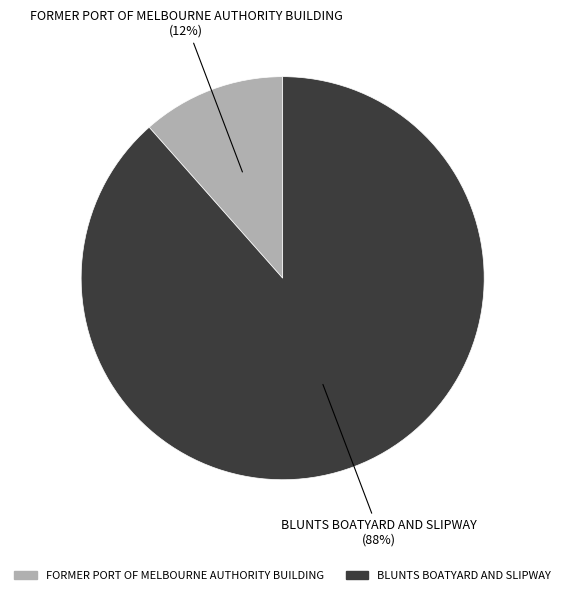

Between FORMER PORT OF MELBOURNE AUTHORITY BUILDING and BLUNTS BOATYARD AND SLIPWAY, which is larger?

BLUNTS BOATYARD AND SLIPWAY